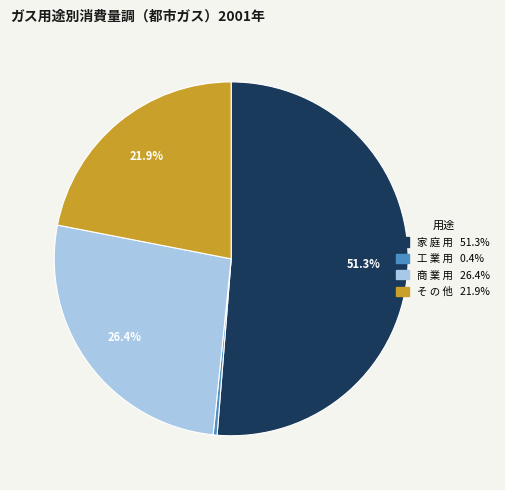

Is there a majority slice in this chart?

Yes